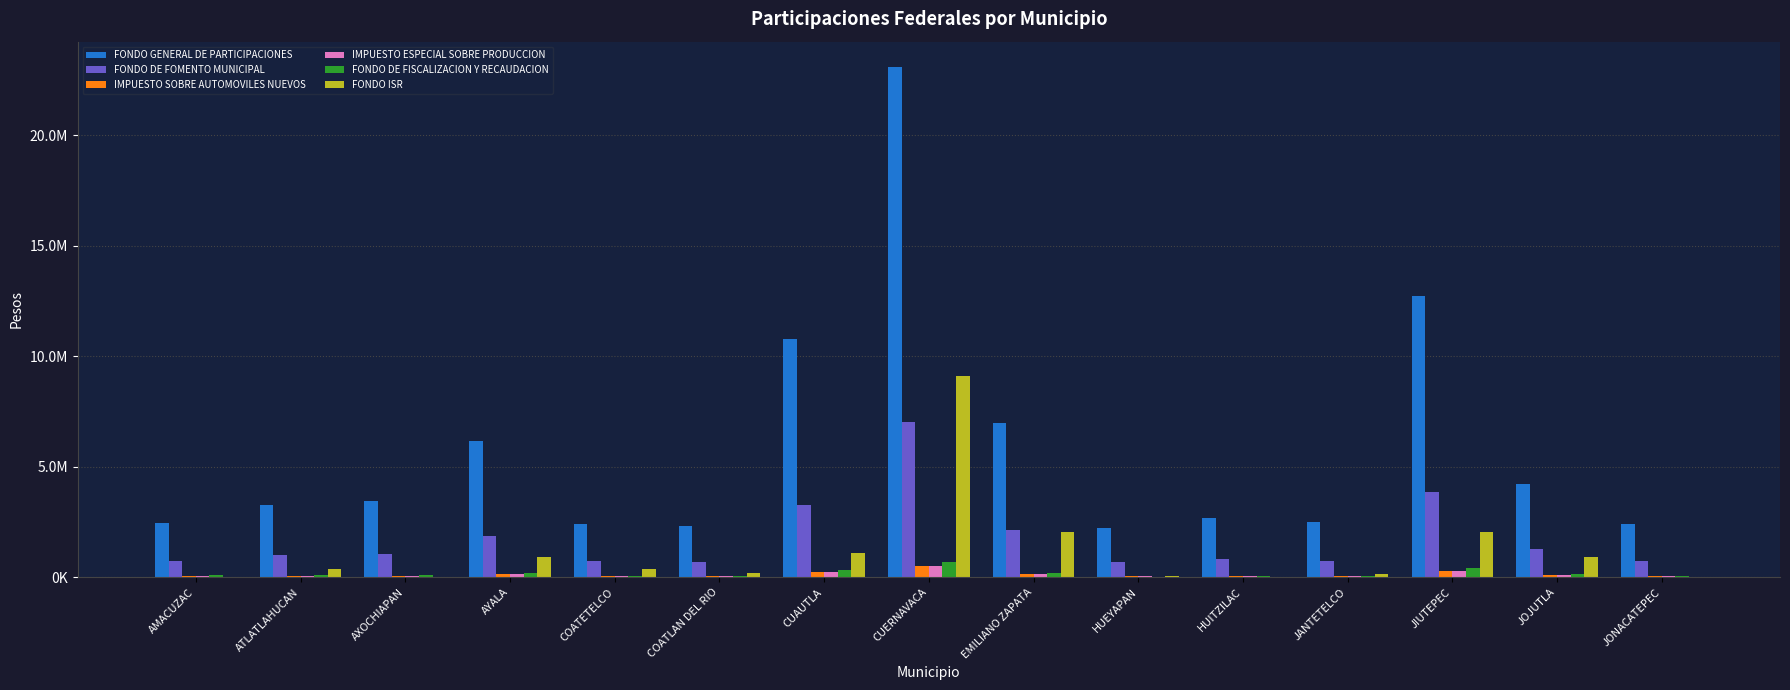

What is the label of the 1st bar from the right?

JONACATEPEC